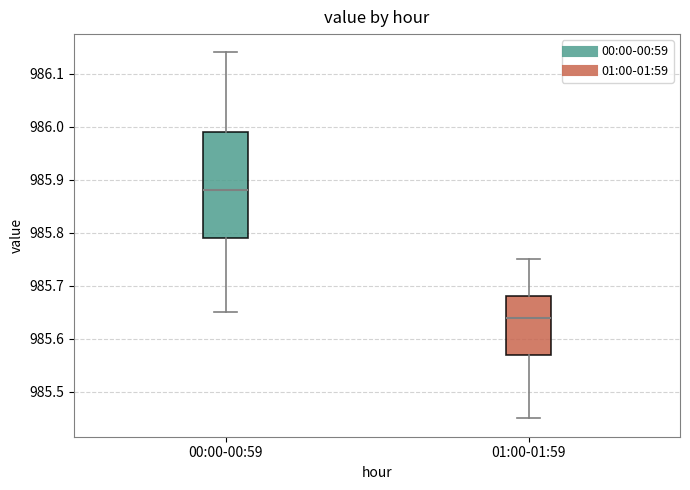

Which box is the tallest, from its lower edge to its upper edge?

00:00-00:59